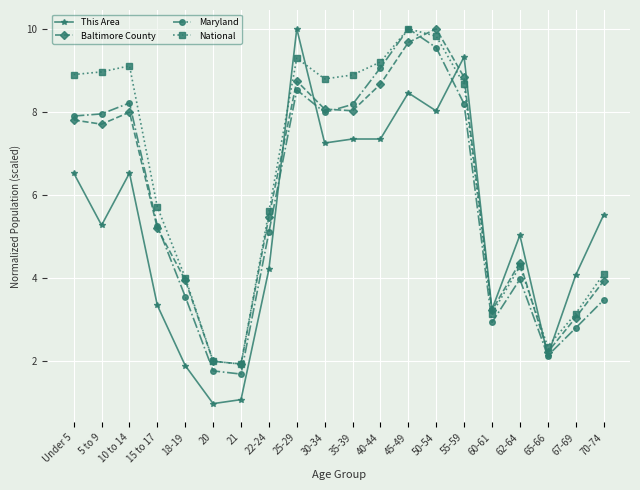

Where do This Area and Baltimore County first cross each other?

22-24 and 25-29